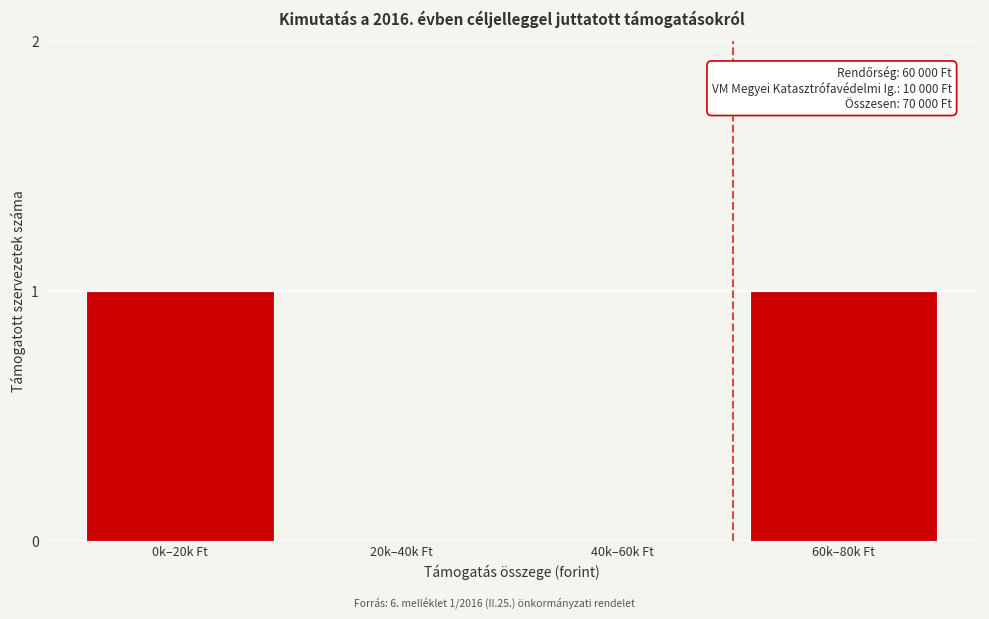

Reading left to right, transcribe all the data shown in this chart.

0k–20k Ft=1	20k–40k Ft=0	40k–60k Ft=0	60k–80k Ft=1